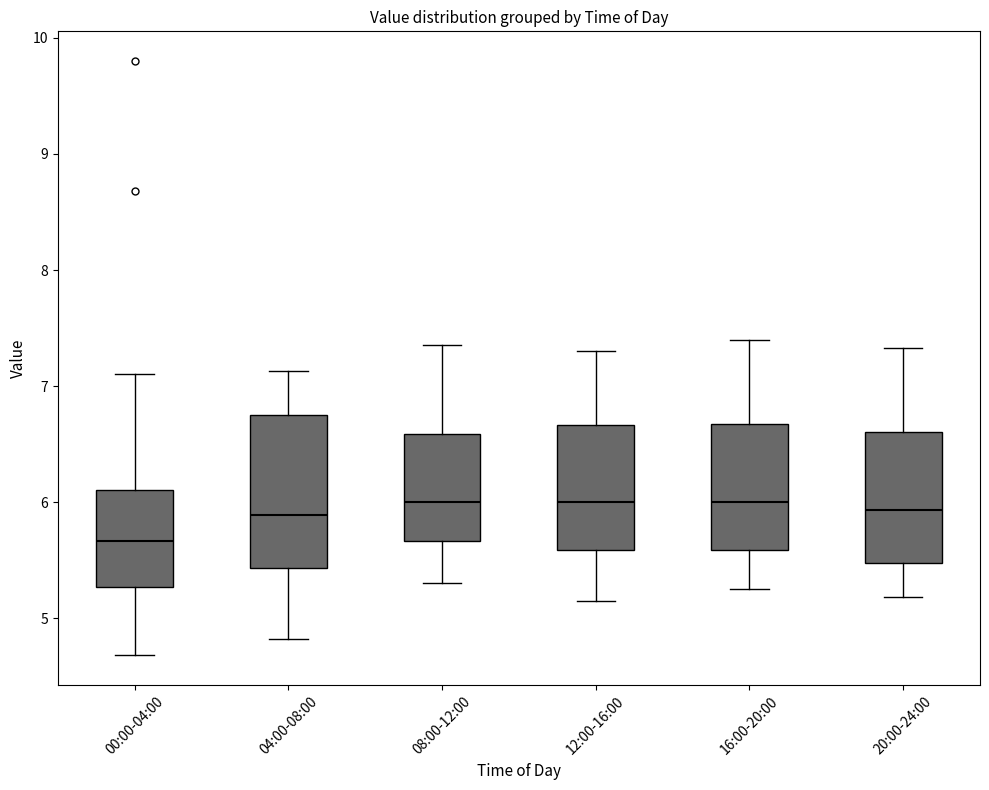

Which box is the tallest, from its lower edge to its upper edge?

04:00-08:00